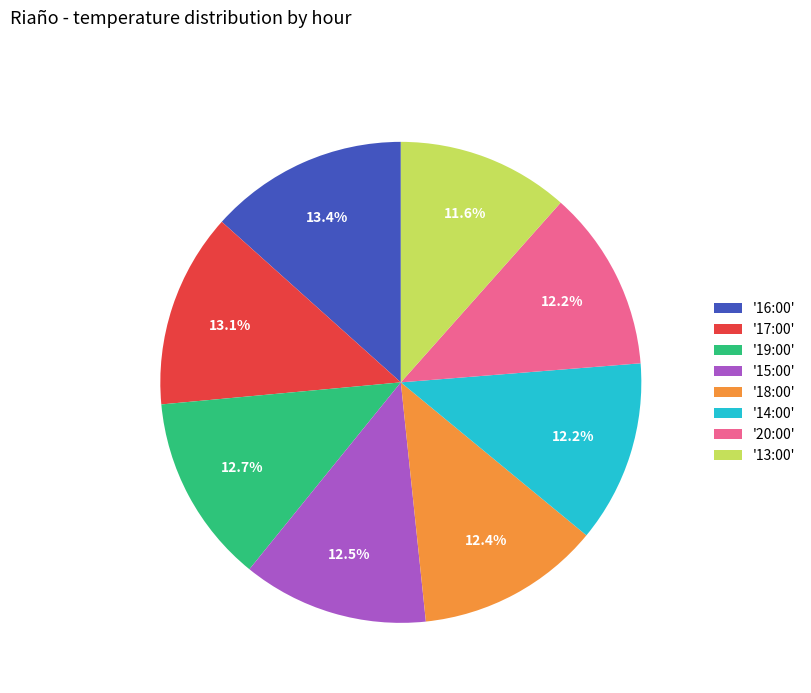

Which category has the smallest portion of the pie?

'13:00'